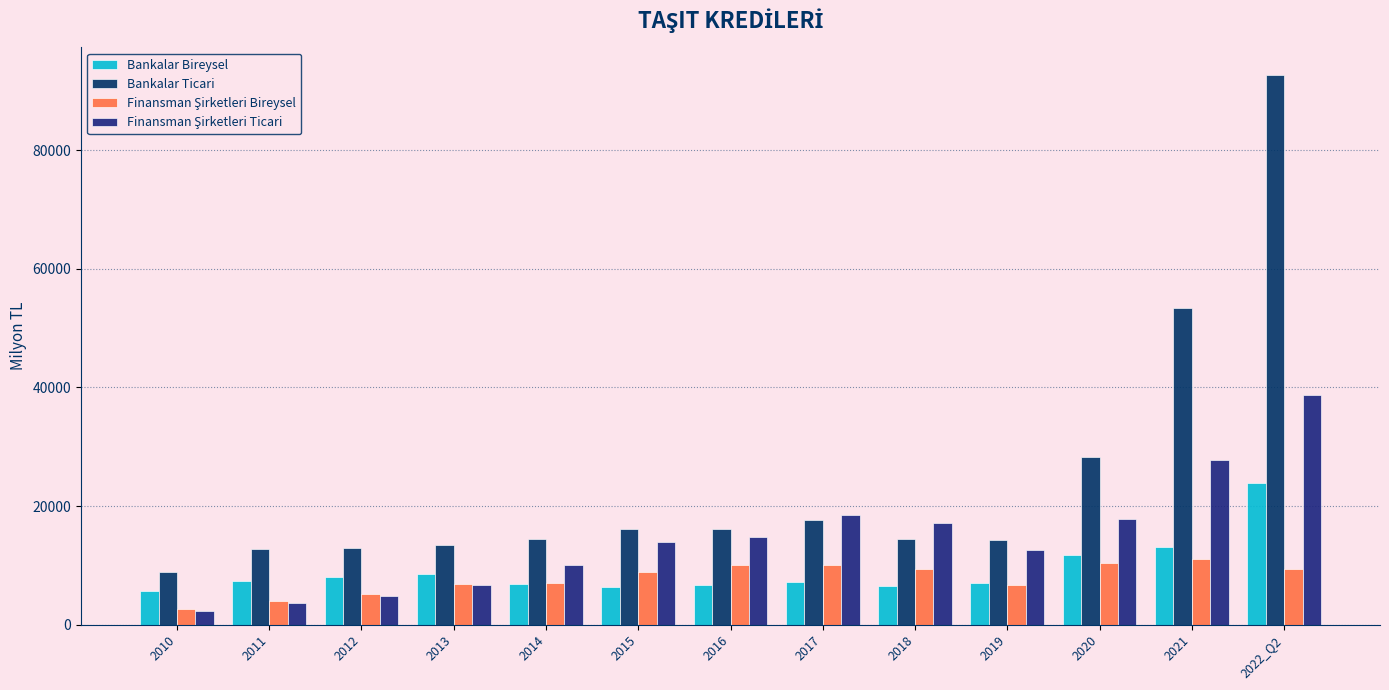

Does the chart contain stacked bars?

No